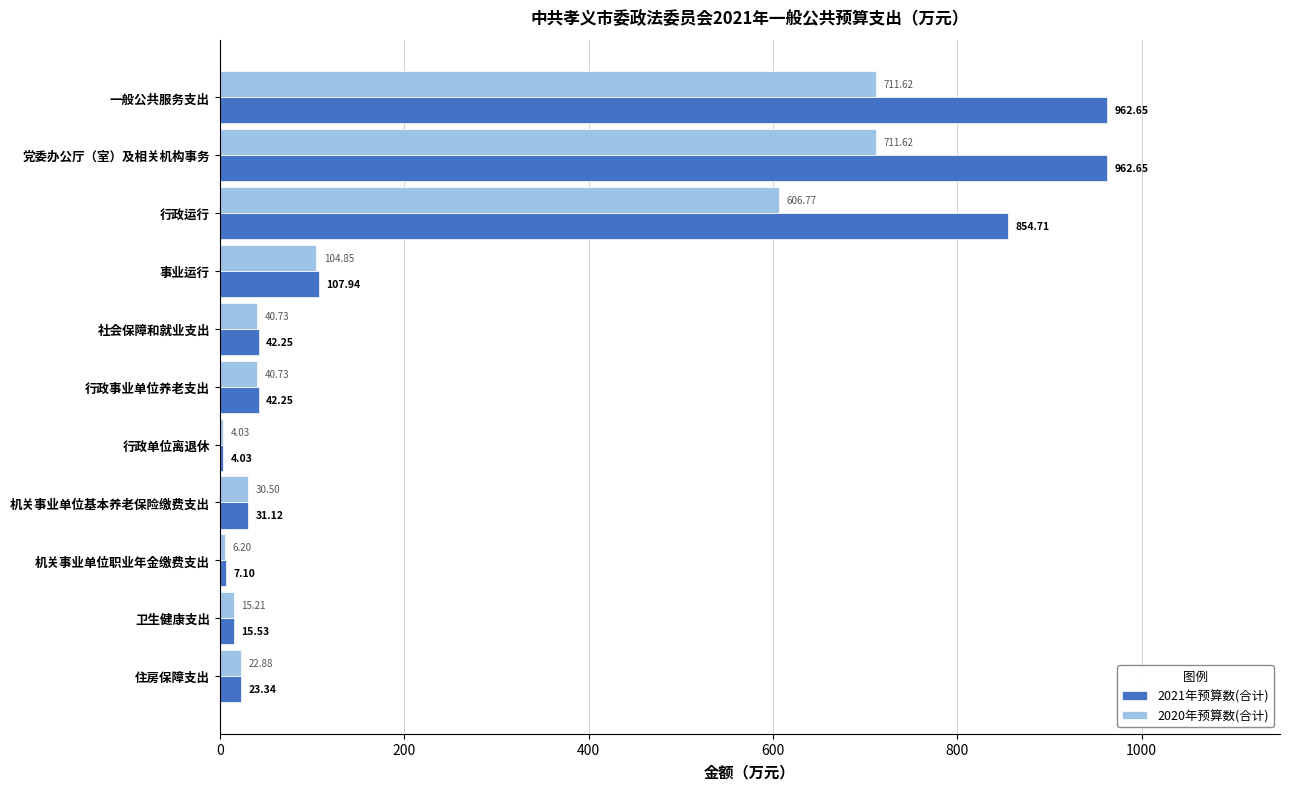

At which label is 2021年预算数(合计) closest to 483?

行政运行